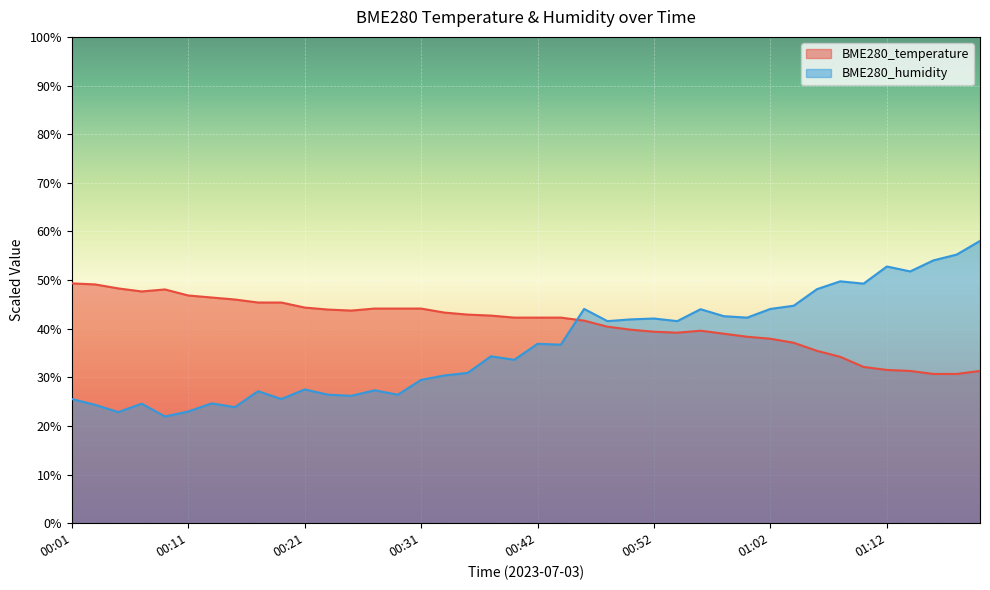

What is the average value of the BME280_temperature series?

41.1